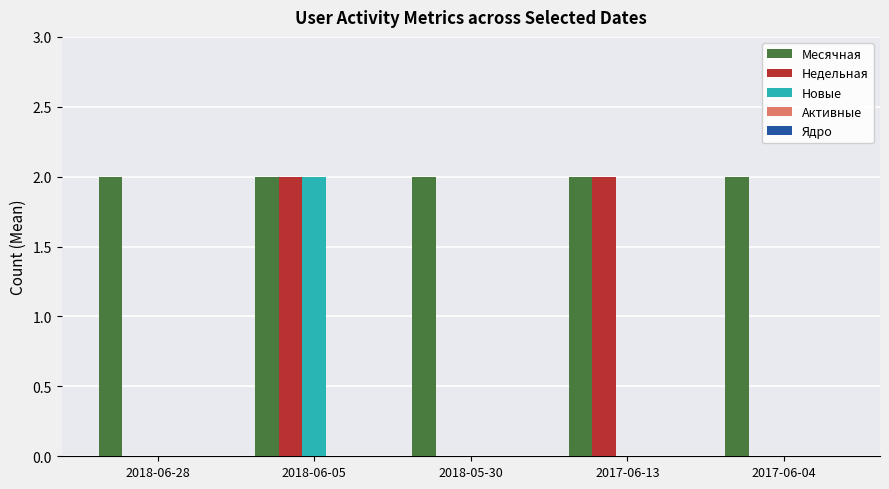

The value of Месячная at 2018-05-30 is 3. True or false?

False